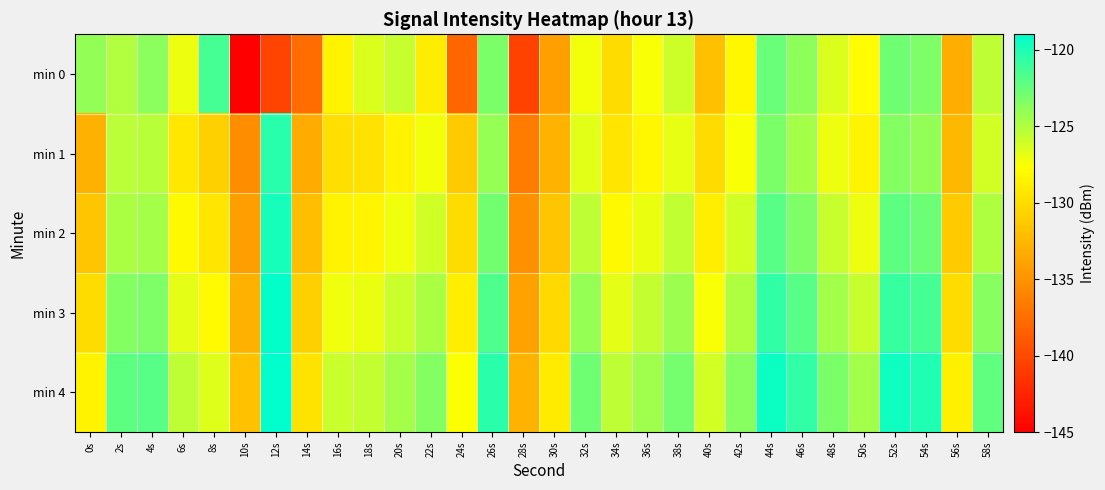

Reading left to right, transcribe all the data shown in this chart.

min 0: 0s=-124.1	2s=-125.0	4s=-123.8	6s=-127.1	8s=-121.4	10s=-145.0	12s=-140.4	14s=-137.6	16s=-128.4	18s=-126.5	20s=-125.7	22s=-128.9	24s=-138.1	26s=-123.2	28s=-140.5	30s=-134.1	32s=-127.3	34s=-130.0	36s=-127.5	38s=-125.9	40s=-132.0	42s=-128.2	44s=-122.6	46s=-123.8	48s=-126.5	50s=-127.8	52s=-122.8	54s=-123.3	56s=-133.2	58s=-125.4
min 1: 0s=-133.0	2s=-125.4	4s=-125.2	6s=-129.3	8s=-130.9	10s=-135.4	12s=-120.4	14s=-133.3	16s=-129.8	18s=-129.6	20s=-128.5	22s=-127.3	24s=-131.2	26s=-124.1	28s=-136.5	30s=-132.8	32s=-126.7	34s=-129.4	36s=-128.2	38s=-126.9	40s=-130.1	42s=-127.5	44s=-123.2	46s=-124.6	48s=-127.1	50s=-128.4	52s=-123.5	54s=-124.0	56s=-132.5	58s=-126.2
min 2: 0s=-131.5	2s=-124.8	4s=-124.6	6s=-128.1	8s=-129.4	10s=-134.2	12s=-119.8	14s=-132.1	16s=-128.5	18s=-128.3	20s=-127.2	22s=-126.1	24s=-130.0	26s=-122.9	28s=-135.2	30s=-131.5	32s=-125.4	34s=-128.1	36s=-127.0	38s=-125.6	40s=-128.8	42s=-126.2	44s=-122.0	46s=-123.3	48s=-125.8	50s=-127.1	52s=-122.2	54s=-122.7	56s=-131.2	58s=-124.9
min 3: 0s=-130.0	2s=-123.5	4s=-123.3	6s=-126.8	8s=-128.0	10s=-133.0	12s=-119.2	14s=-130.8	16s=-127.2	18s=-127.0	20s=-125.9	22s=-124.8	24s=-128.8	26s=-121.7	28s=-134.0	30s=-130.2	32s=-124.1	34s=-126.8	36s=-125.7	38s=-124.3	40s=-127.5	42s=-124.9	44s=-120.7	46s=-122.0	48s=-124.5	50s=-125.8	52s=-120.9	54s=-121.4	56s=-130.0	58s=-123.6
min 4: 0s=-128.5	2s=-122.2	4s=-122.0	6s=-125.5	8s=-126.6	10s=-131.8	12s=-118.6	14s=-129.5	16s=-125.9	18s=-125.7	20s=-124.6	22s=-123.5	24s=-127.6	26s=-120.5	28s=-132.8	30s=-129.0	32s=-122.8	34s=-125.5	36s=-124.4	38s=-123.0	40s=-126.2	42s=-123.6	44s=-119.5	46s=-120.7	48s=-123.2	50s=-124.5	52s=-119.6	54s=-120.1	56s=-128.7	58s=-122.3